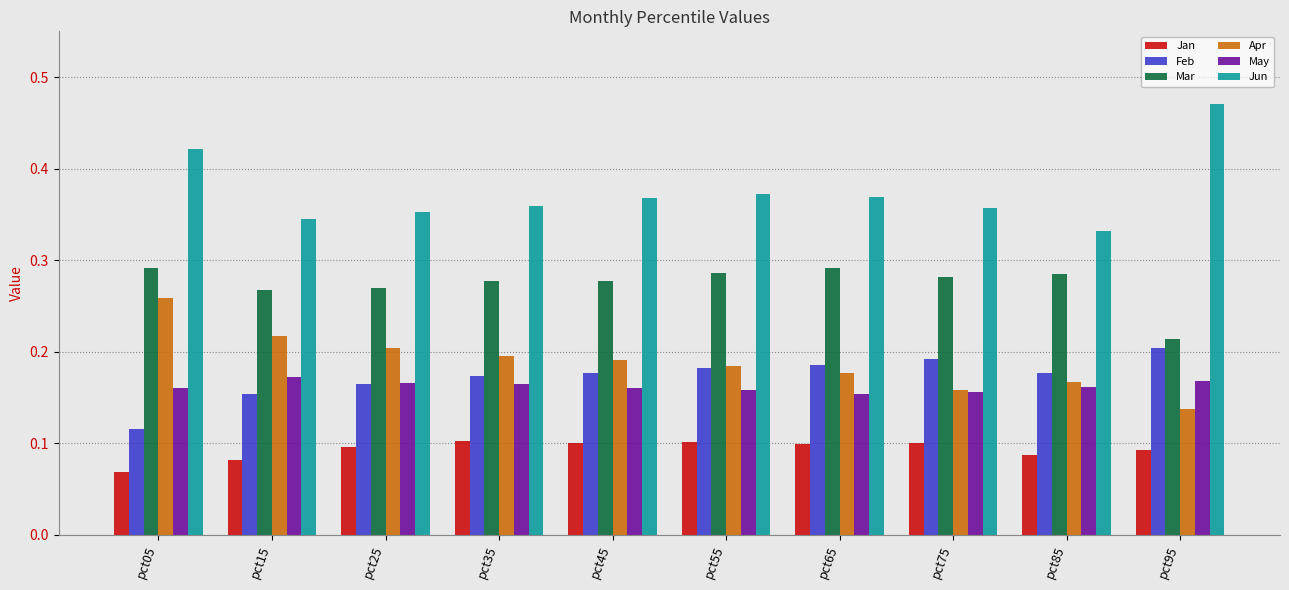

Which series has the largest total across all categories?

Jun